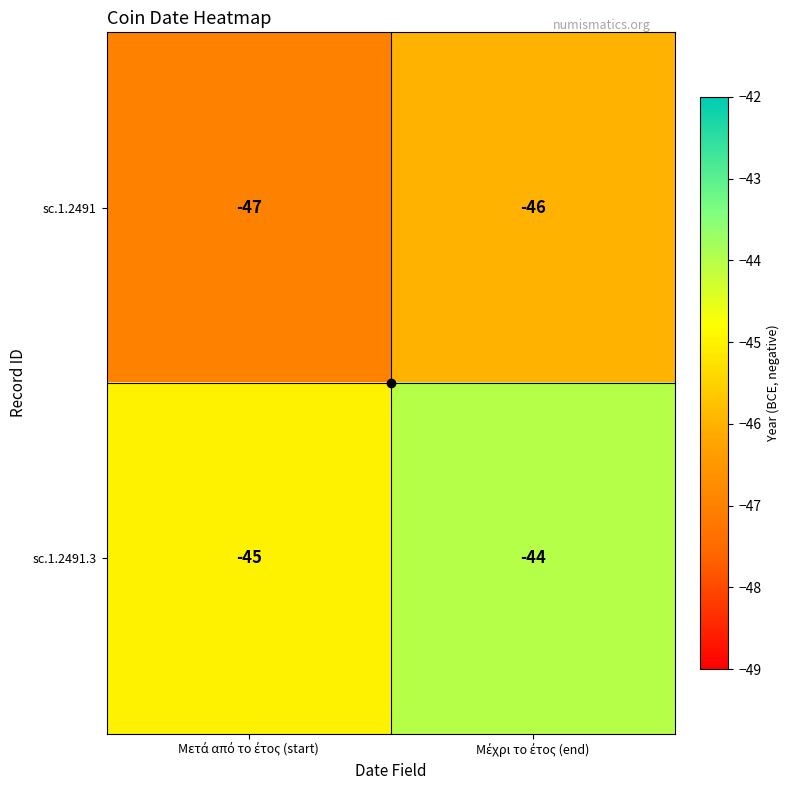

What is the sum of all sc.1.2491.3 values?

-89